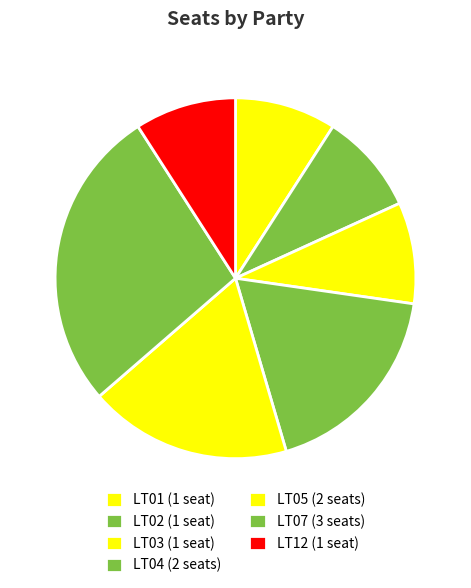

How many slices are in this pie chart?

7